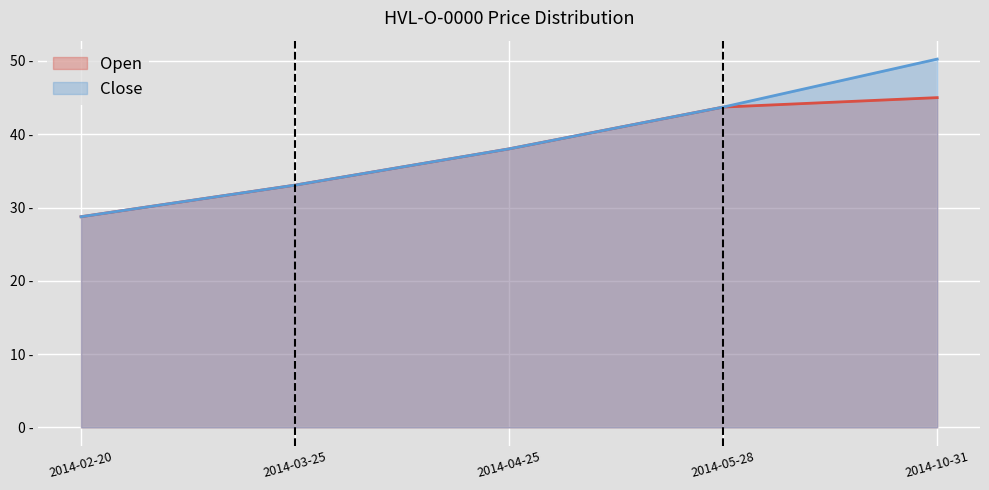

What is the lowest value of the Open series?

28.8